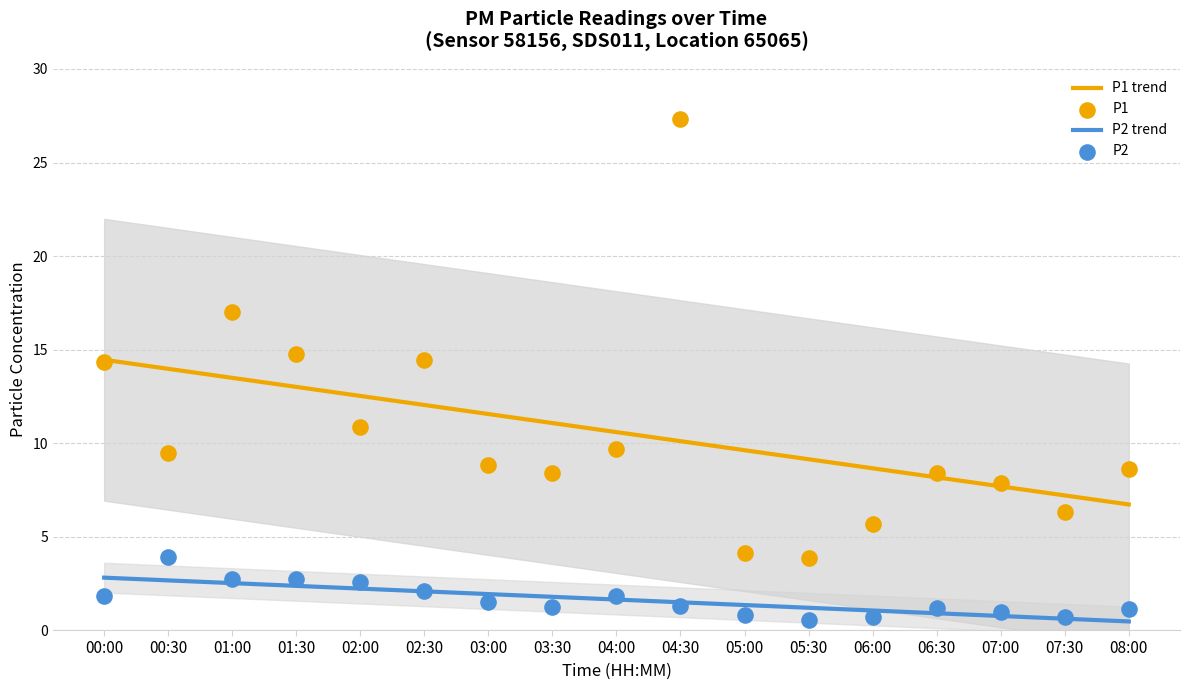

Which series contains the lowest Y value?

P2 trend